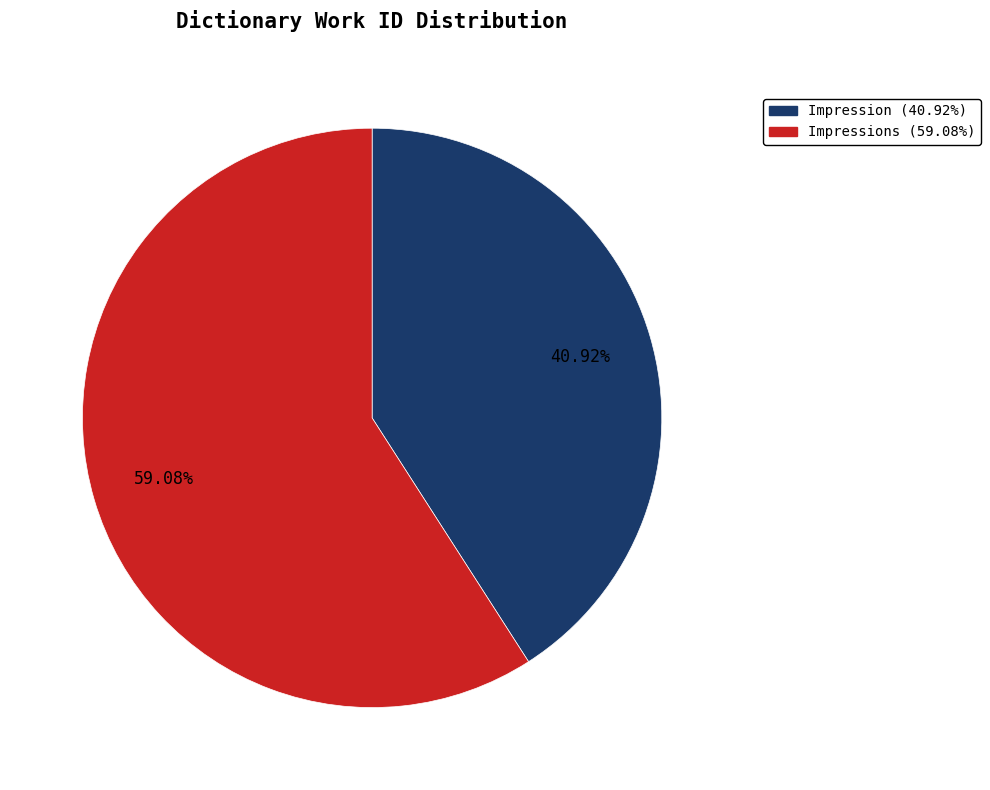

Count the number of slices in the pie.

2